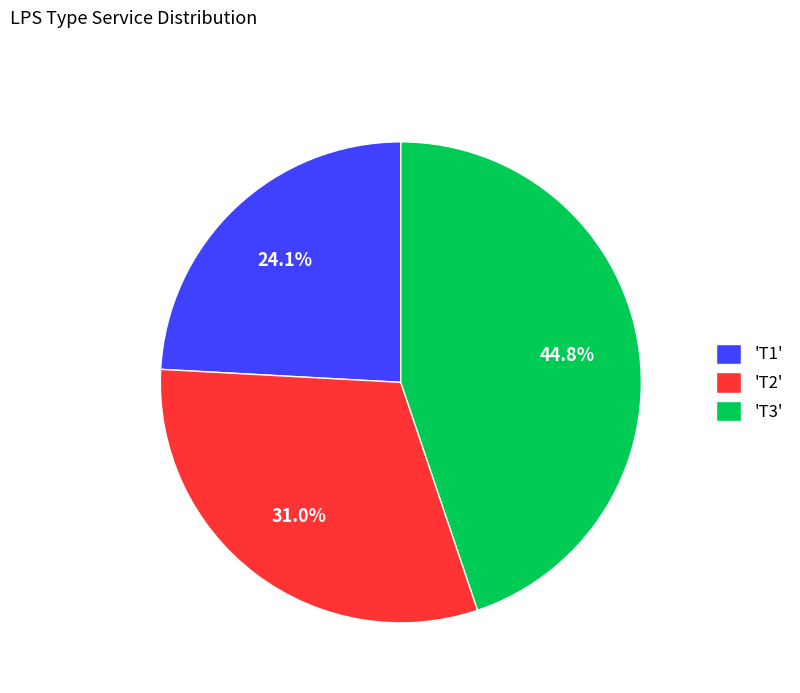

Rank the categories by value from highest to lowest.

'T3', 'T2', 'T1'